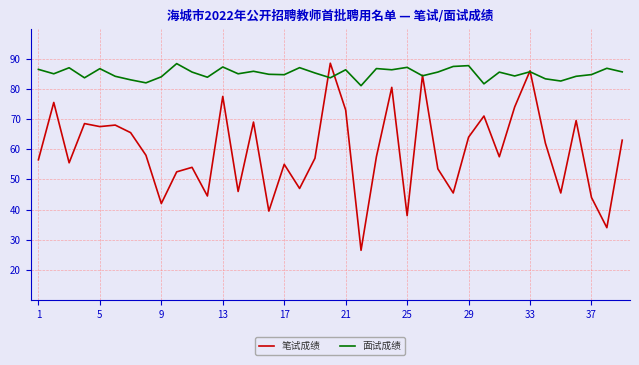

How many categories are shown in the chart?

39